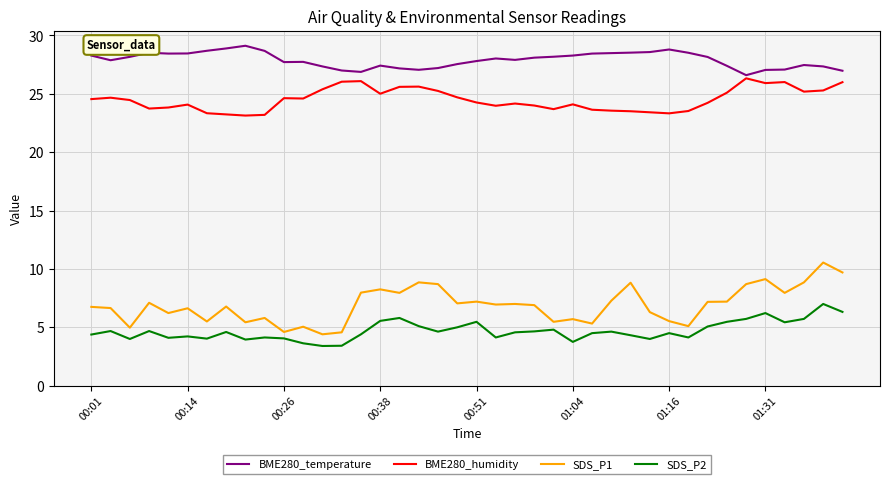

What is the maximum value shown in the chart?

29.1